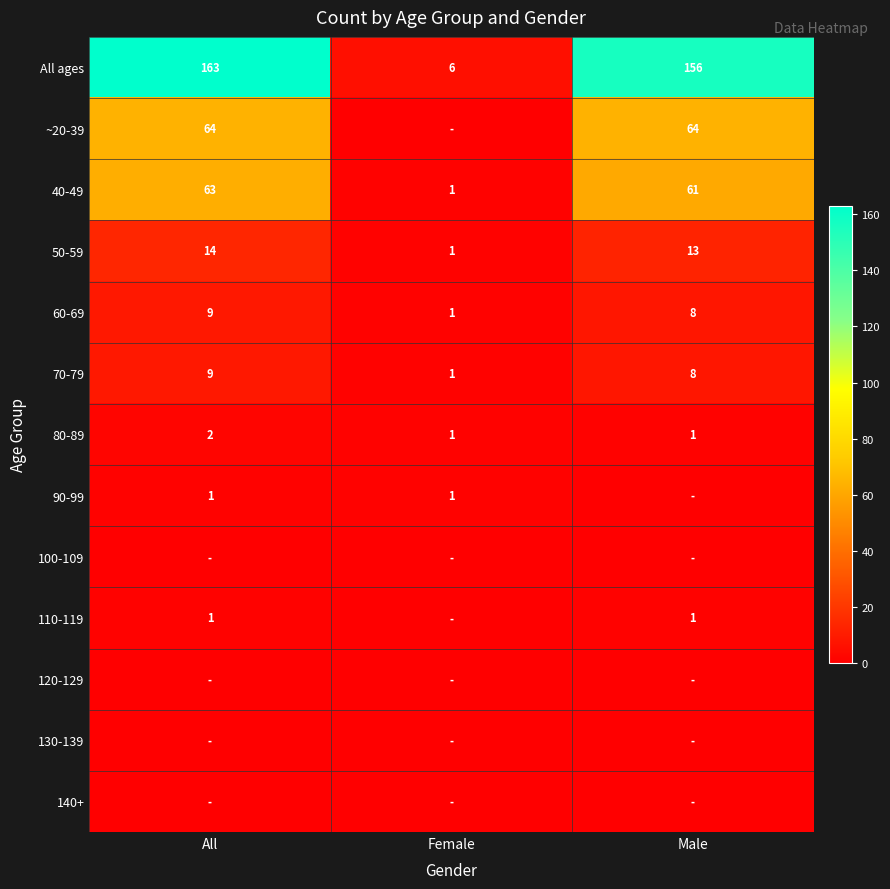

True or false: 40-49 has a value of 83 at All.

False